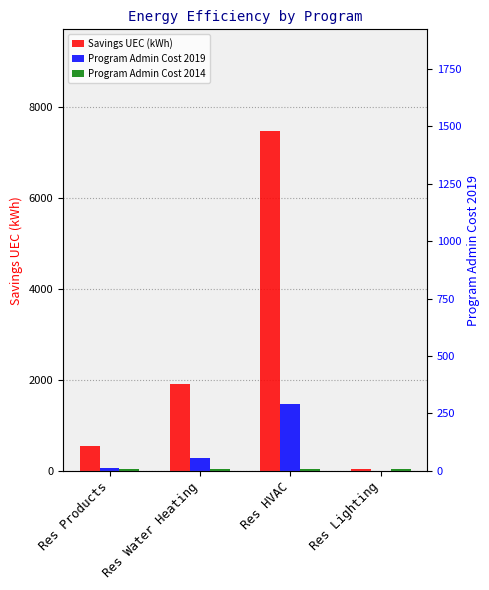

Reading right to left, extract all data points from this chart.

Savings UEC (kWh): Res Lighting=53.1	Res HVAC=7464.4	Res Water Heating=1913.2	Res Products=544.5
Program Admin Cost 2019: Res Lighting=2.7	Res HVAC=1478.3	Res Water Heating=291.6	Res Products=62.9
Program Admin Cost 2014: Res Lighting=50.0	Res HVAC=50.0	Res Water Heating=50.0	Res Products=50.0